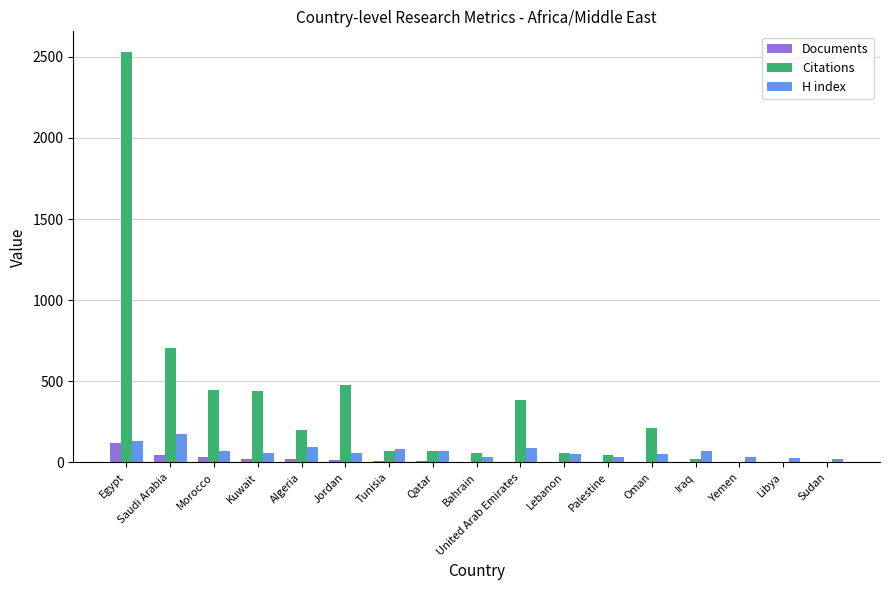

The value of Citations at Qatar is 72. True or false?

True